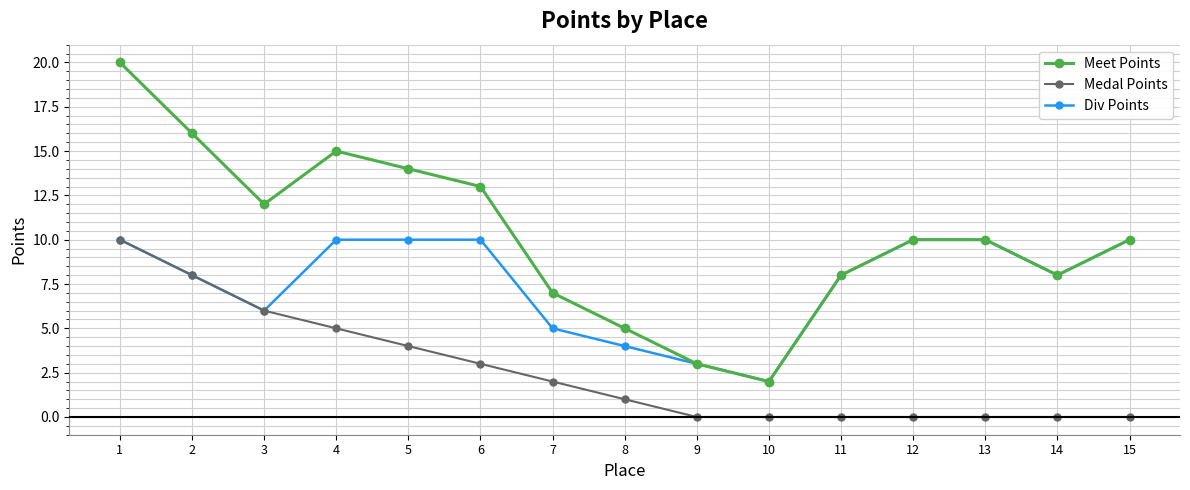

True or false: Medal Points and Meet Points intersect in this chart.

False